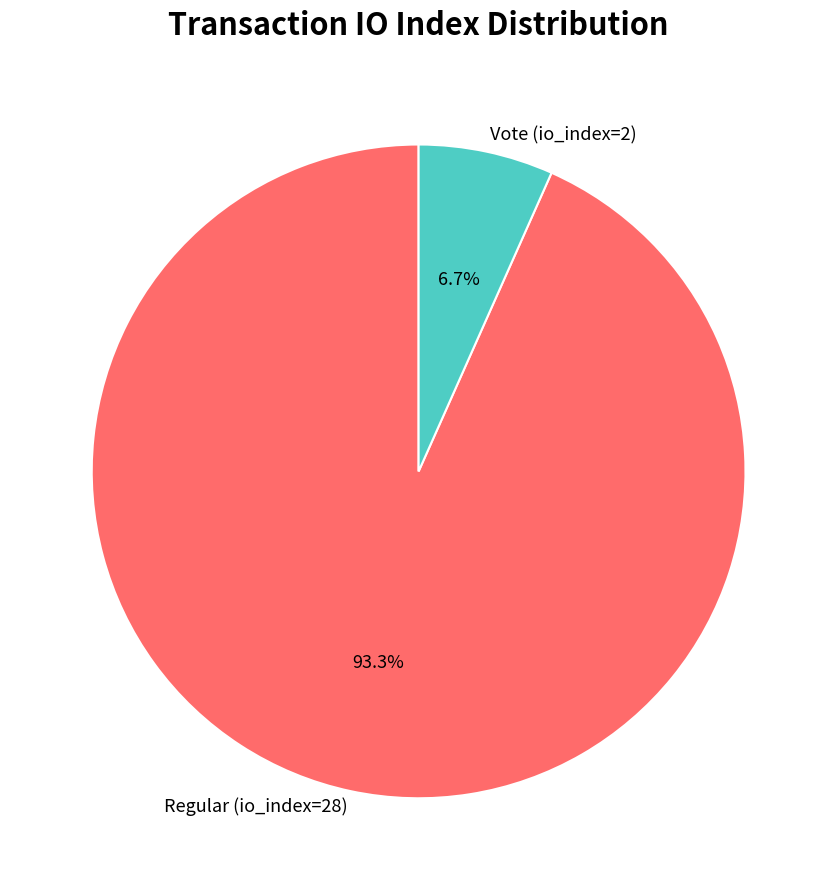

To the nearest percent, what is the average slice percentage?

50%